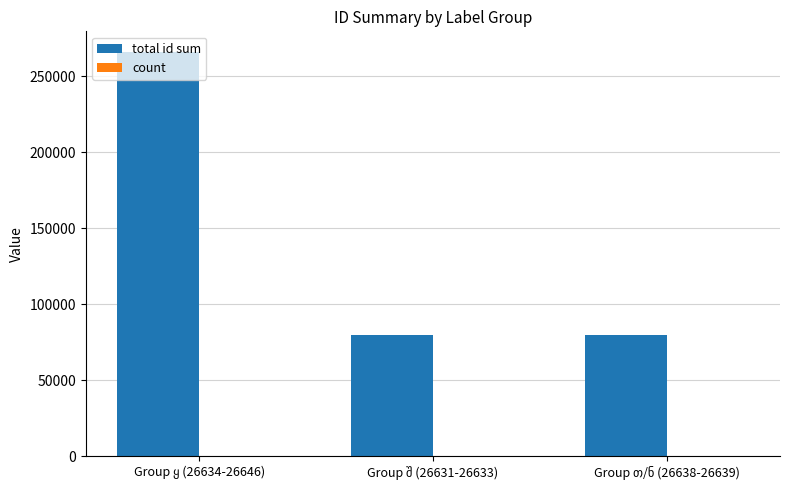

What is the greatest value displayed?

266406